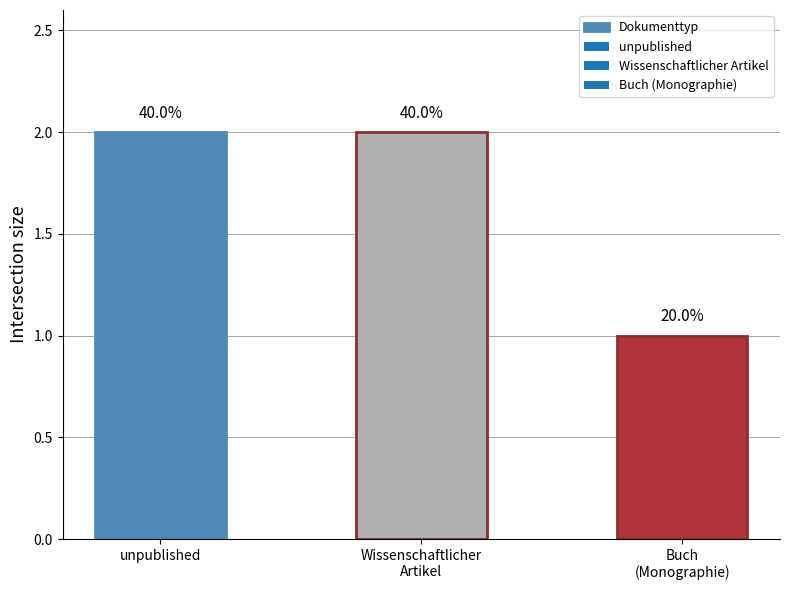

What is the label of the 3rd bar from the right?

unpublished